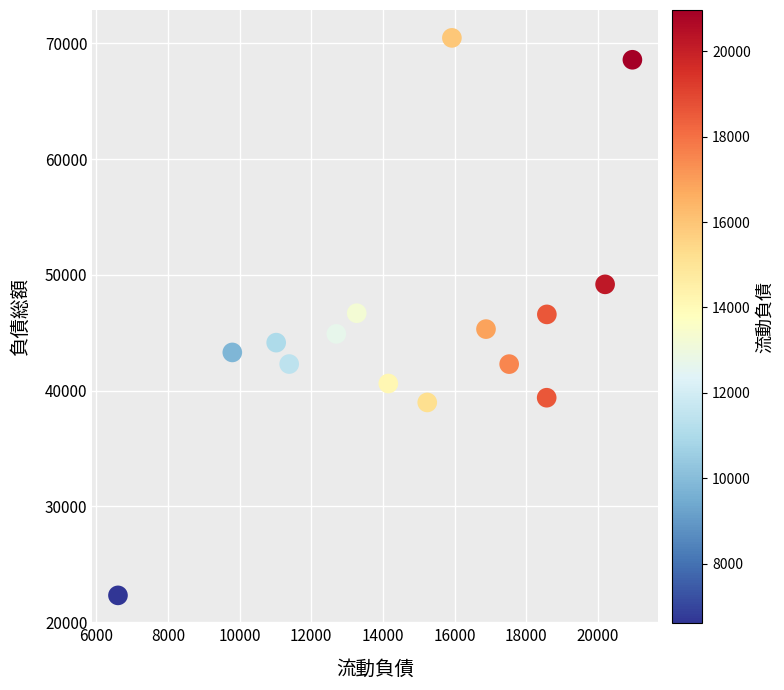

What is the range of X values (max minus min)?

14361